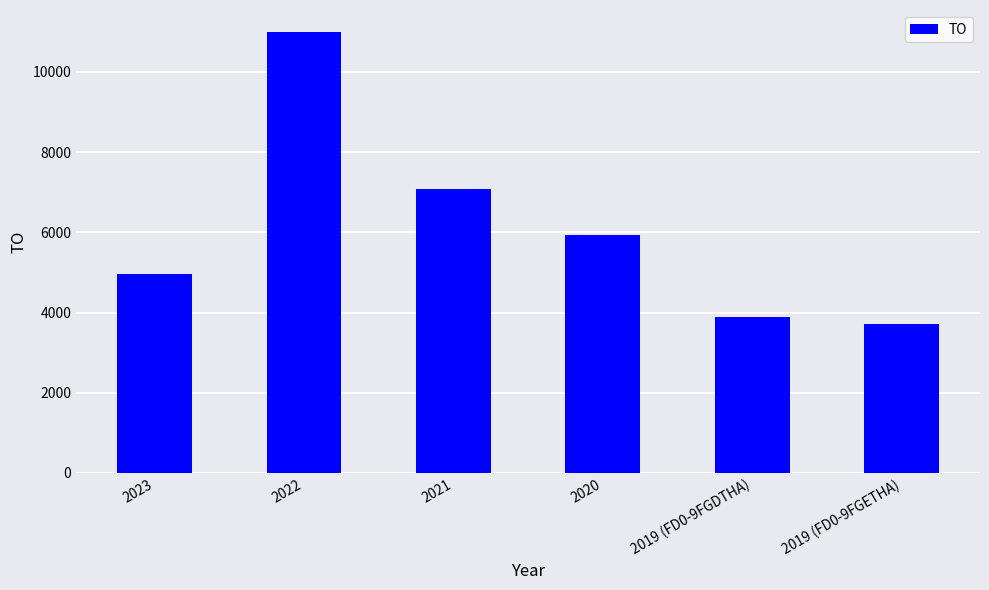

Which label corresponds to the smallest value in the chart?

2019 (FD0-9FGETHA)